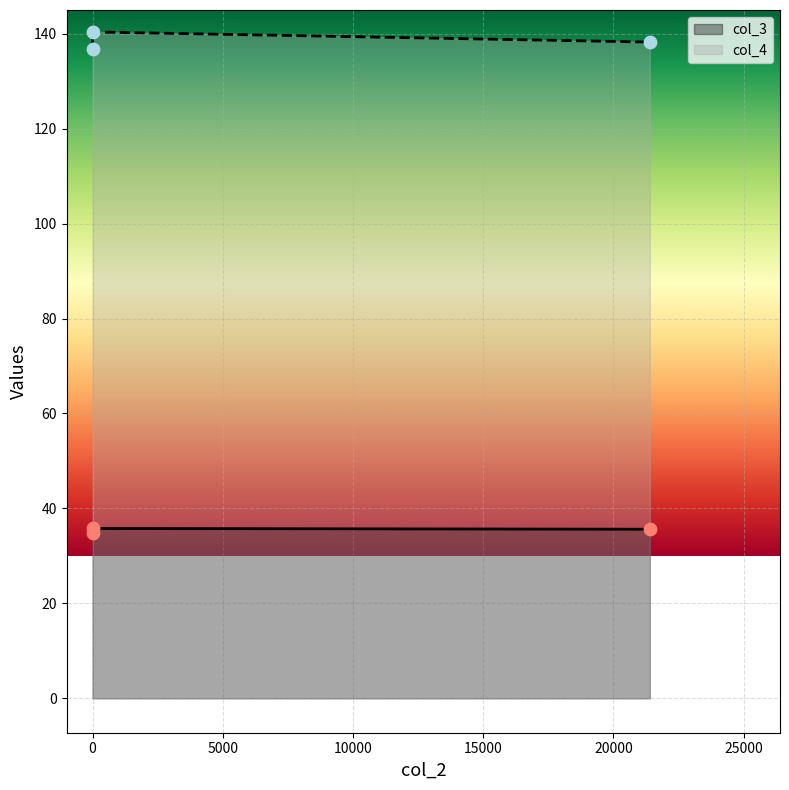

Is the value of col_3 at 21400 greater than the value of col_4 at 0?

No